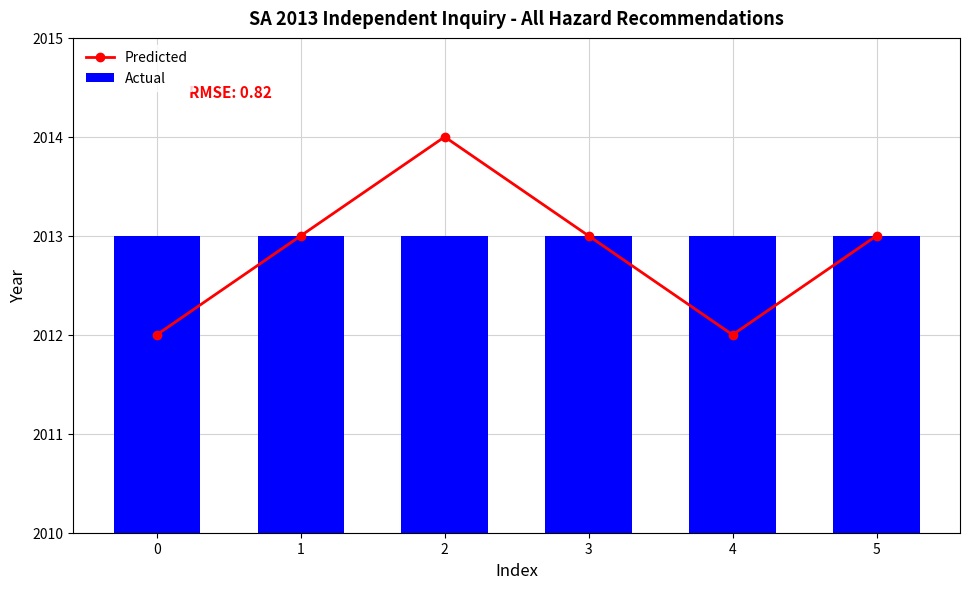

Are the bars grouped side by side (vs. stacked)?

Yes